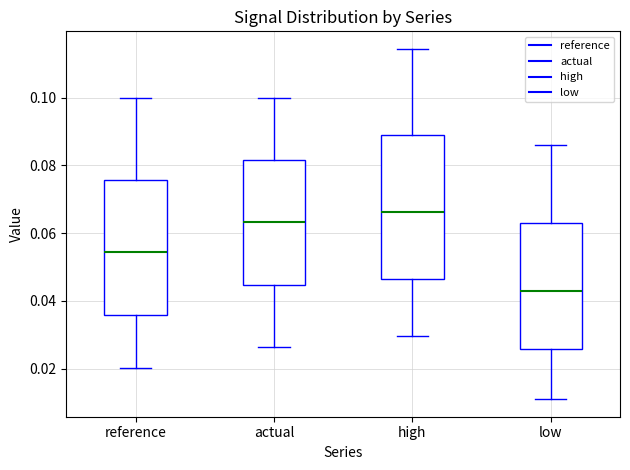

Comparing the boxes themselves (not the whiskers), which one is the tallest?

high